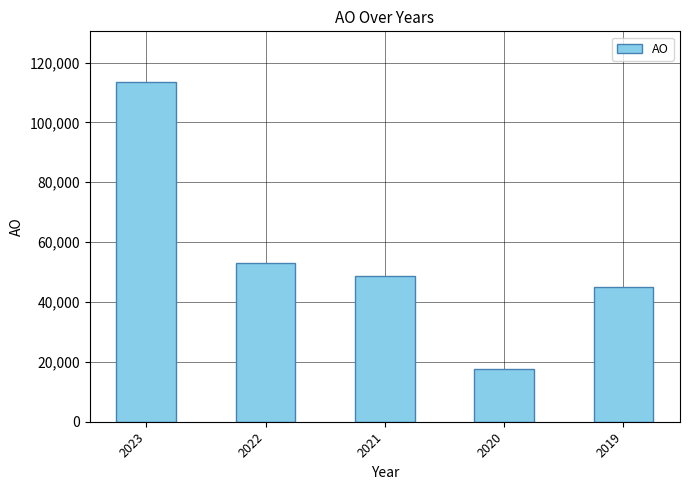

Which label corresponds to the largest value in the chart?

2023